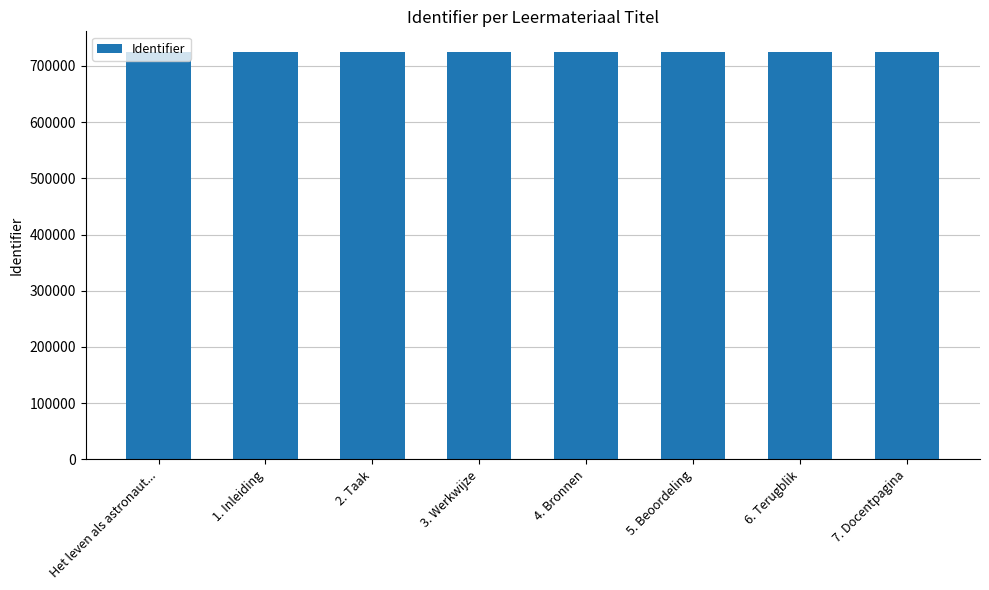

Approximately how many times larger is the value at 1. Inleiding compared to 2. Taak?

1.0